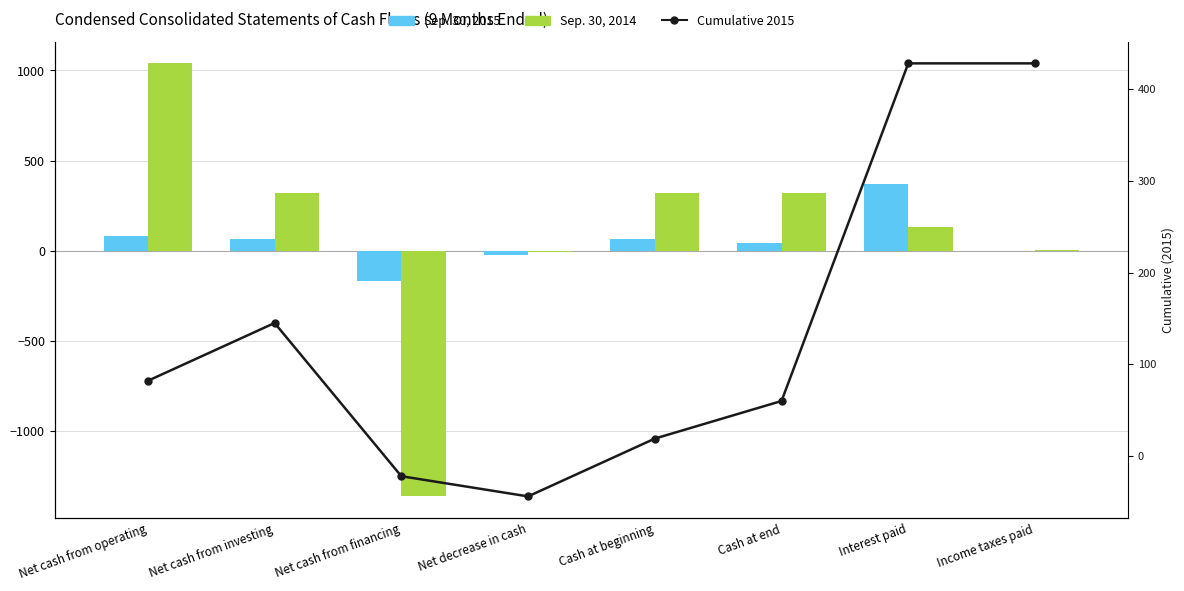

Are the bars horizontal?

No